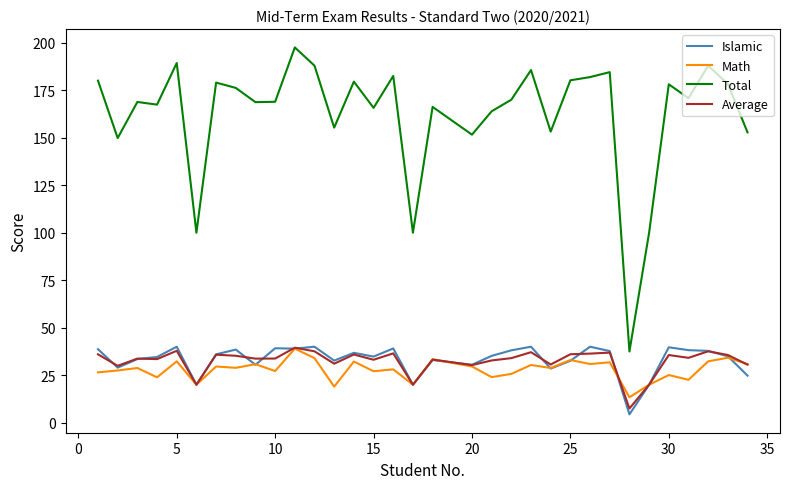

In Math, how many points are higher than both neighbors (excluding endpoints)?

13